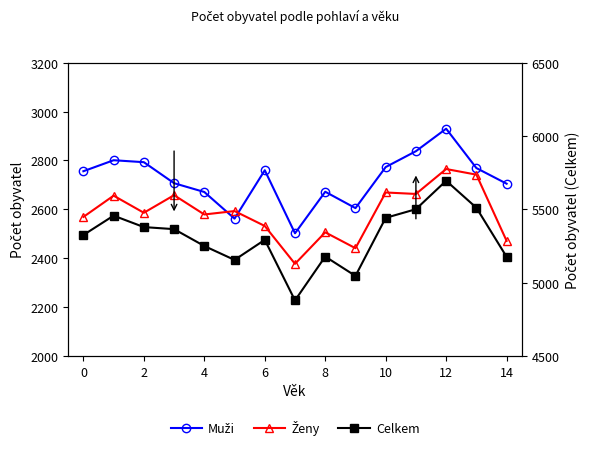

Reading left to right, extract all data points from this chart.

Muži: 2756	2801	2793	2707	2671	2562	2760	2502	2672	2605	2773	2838	2930	2769	2705
Ženy: 2569	2656	2586	2658	2579	2593	2532	2377	2506	2441	2669	2663	2765	2742	2471
Celkem: 5325	5457	5379	5365	5250	5155	5292	4879	5178	5046	5442	5501	5695	5511	5176